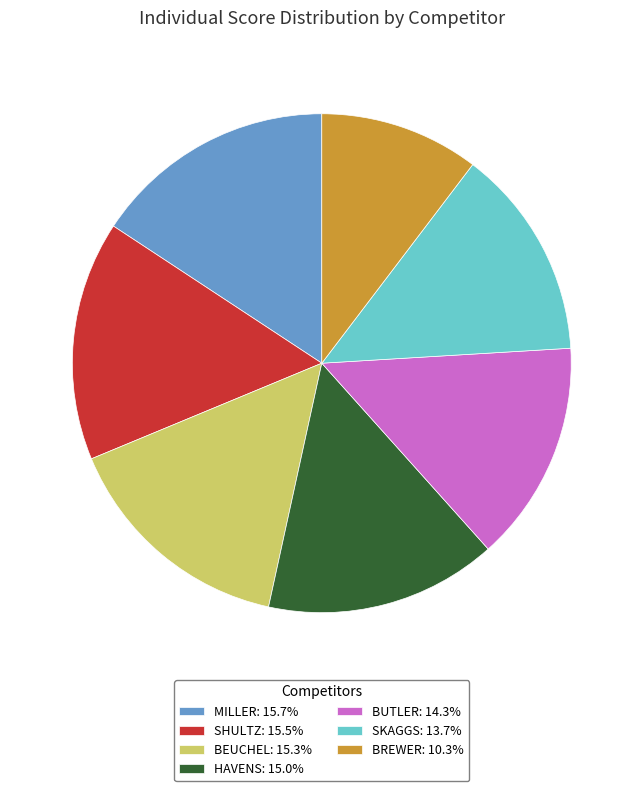

Is there a majority slice in this chart?

No